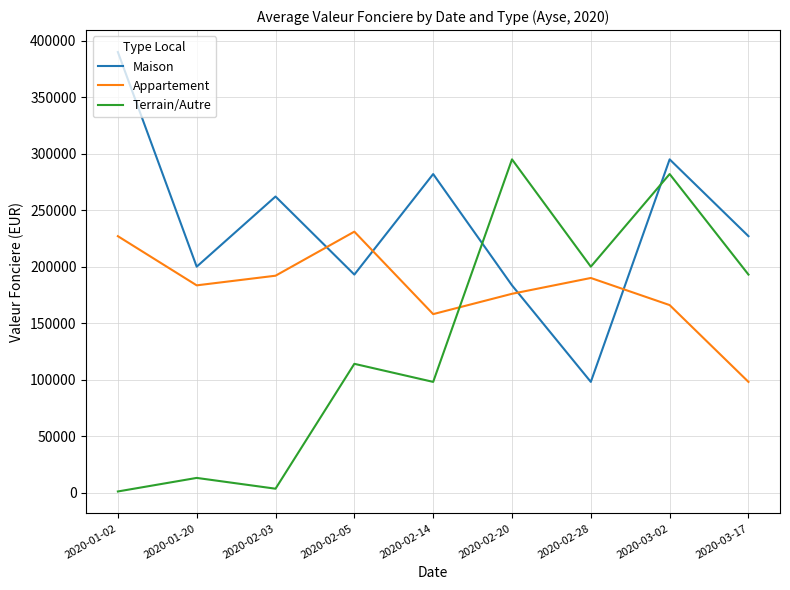

In Appartement, how many points are higher than both neighbors (excluding endpoints)?

2